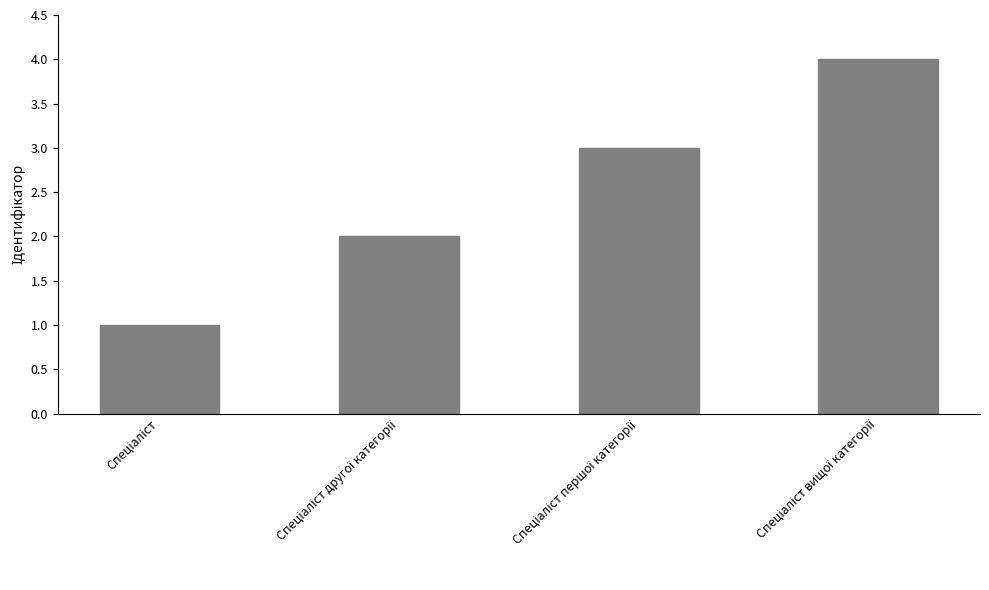

What is the difference between the maximum and minimum values?

3